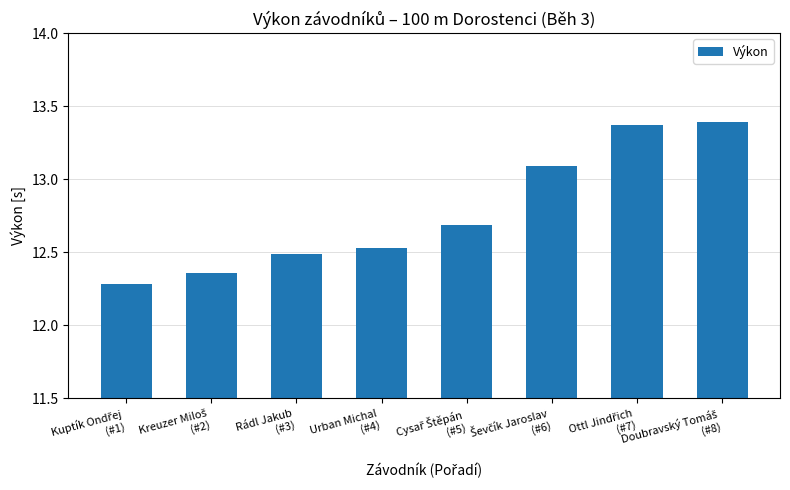

What is the average value?

12.8